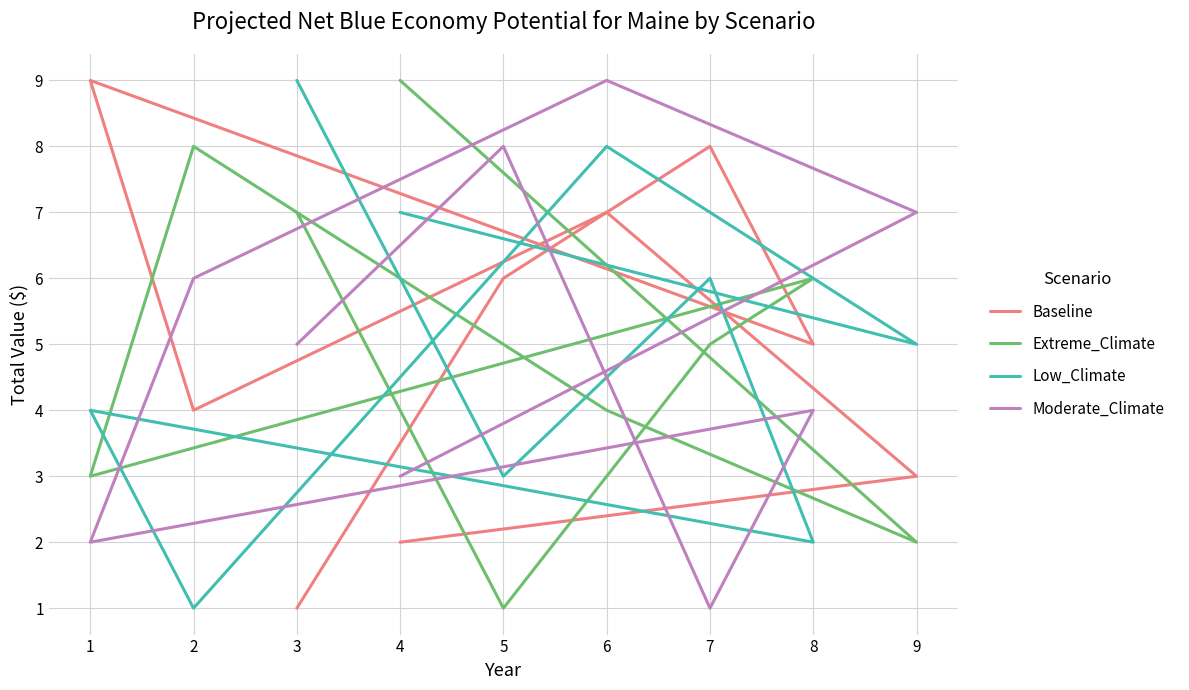

What is the difference between the maximum and second lowest values in the Baseline series?

7